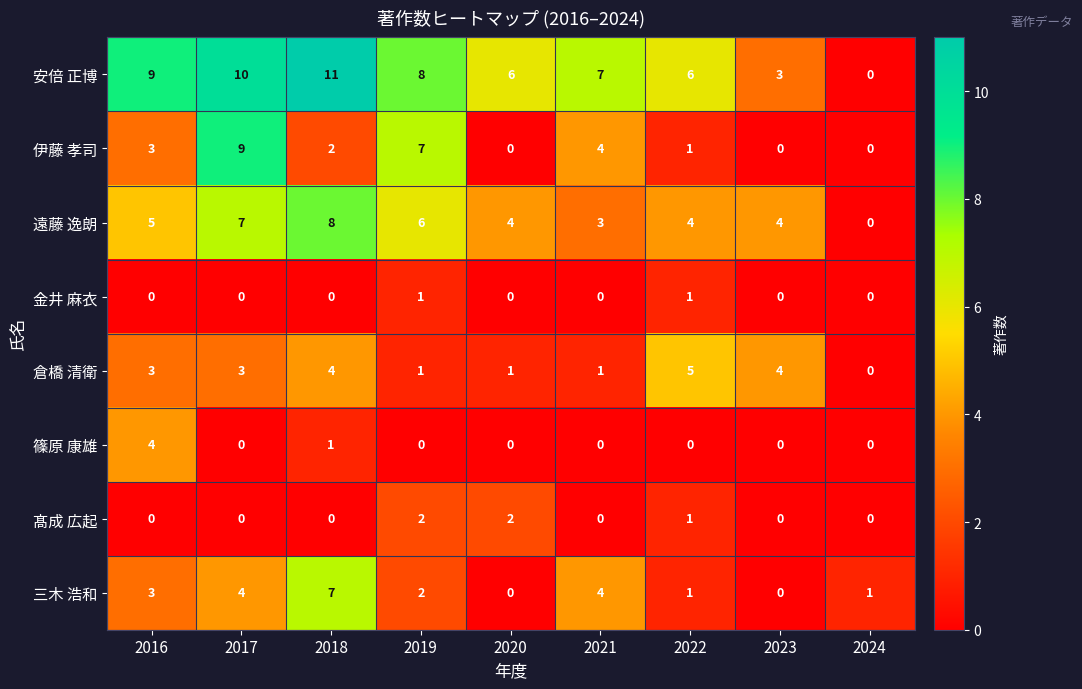

Which series has the widest spread of values?

安倍 正博